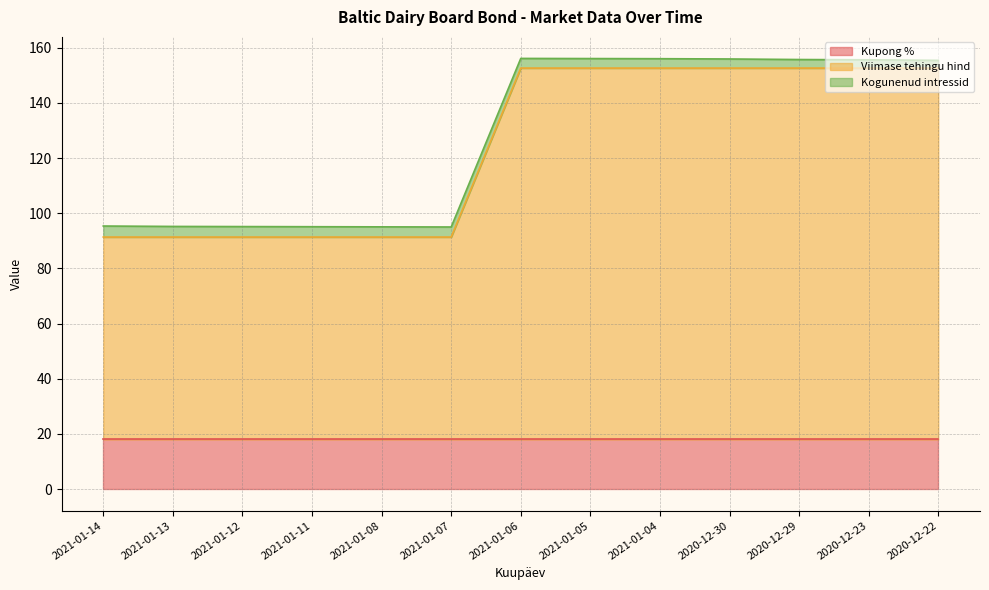

Is the value of Kupong % at 2021-01-08 greater than the value of Kogunenud intressid at 2021-01-12?

Yes